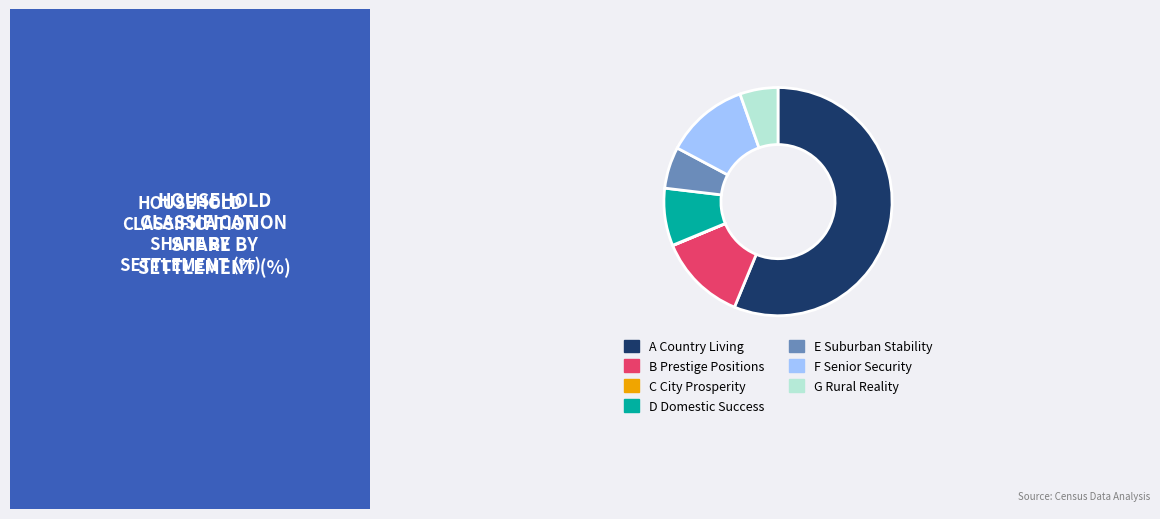

Does any single category account for the majority?

Yes